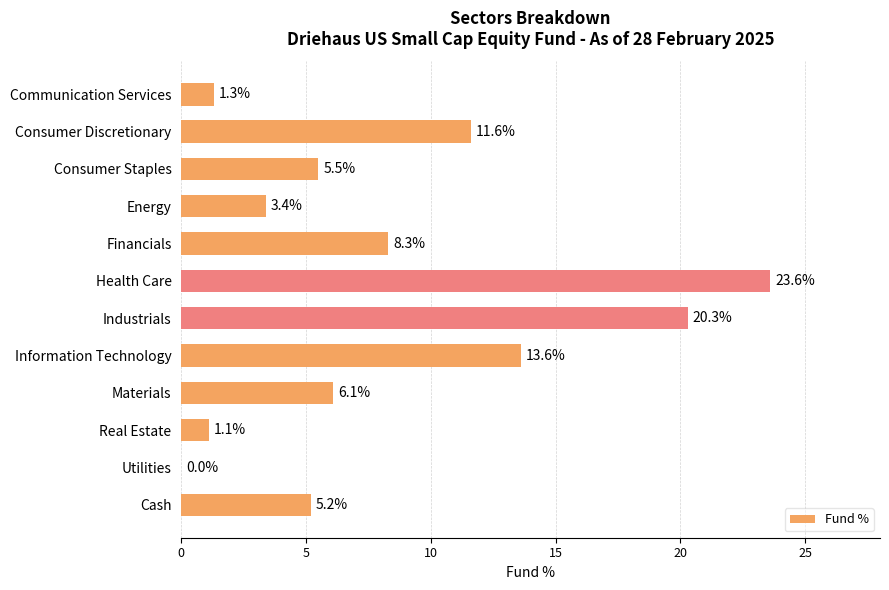

Count the number of data series in this chart.

1